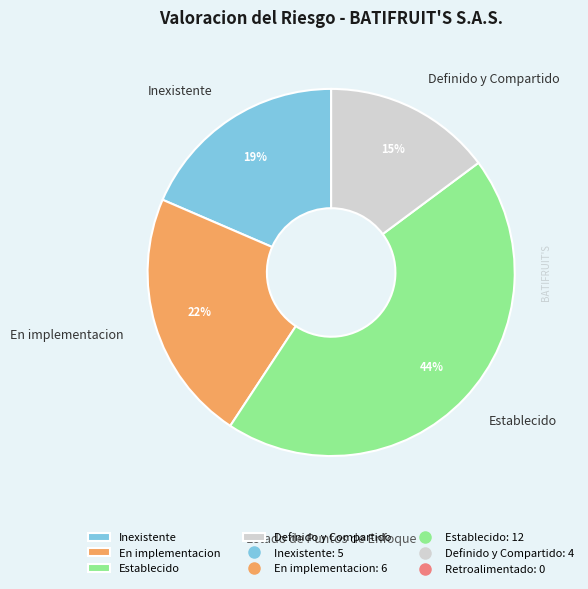

What is the smallest slice in the pie chart?

Definido y Compartido